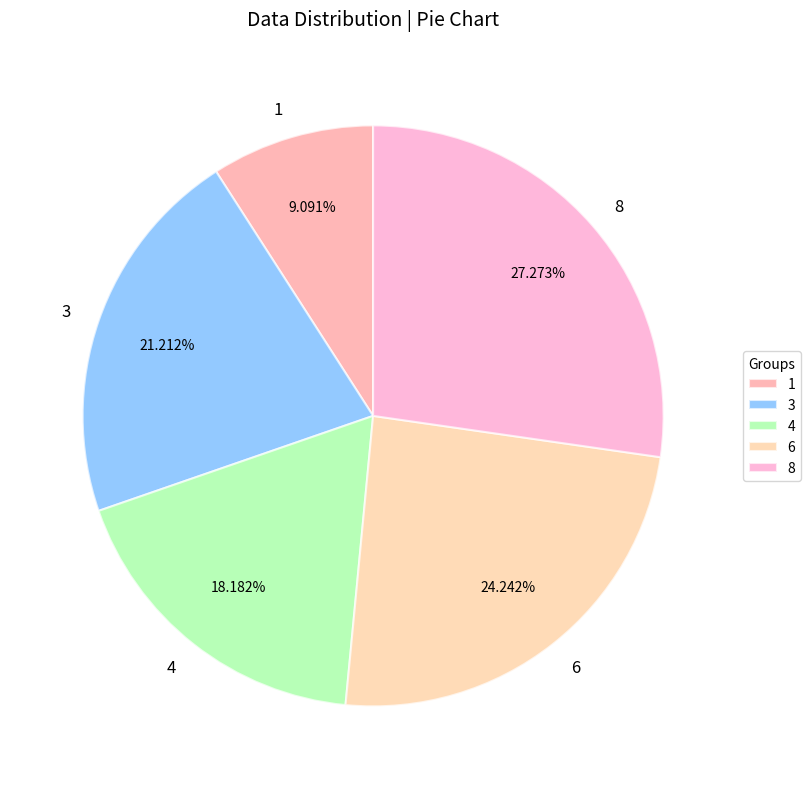

How many segments does this pie chart have?

5